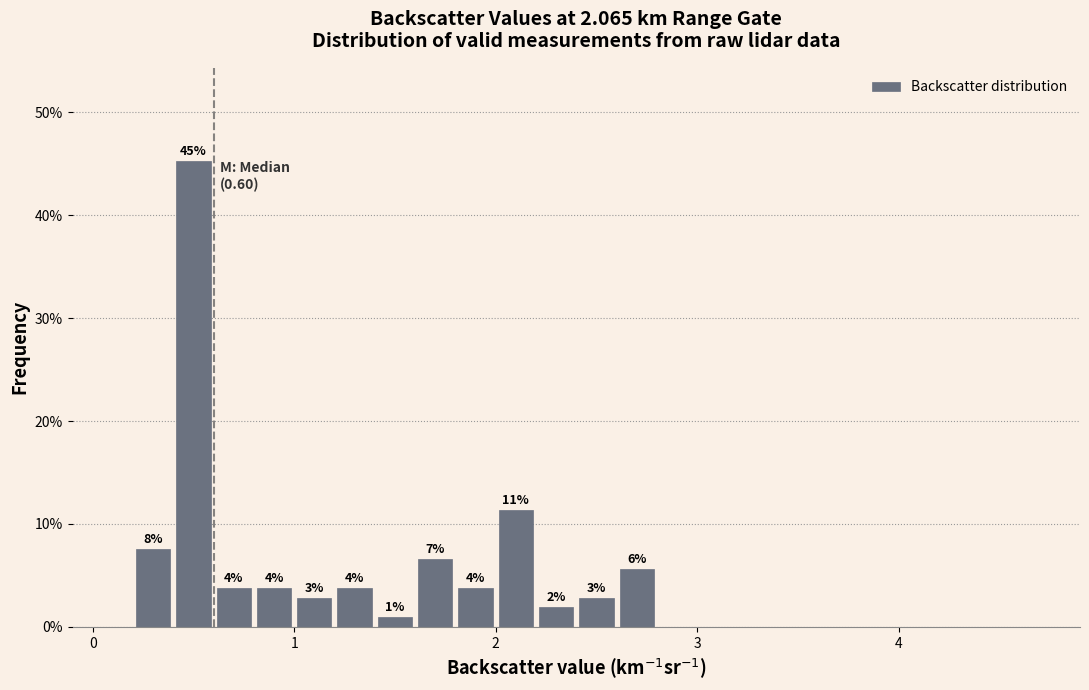

Read against the x-axis, roughly where is the centre of the tallest bar?

0.5